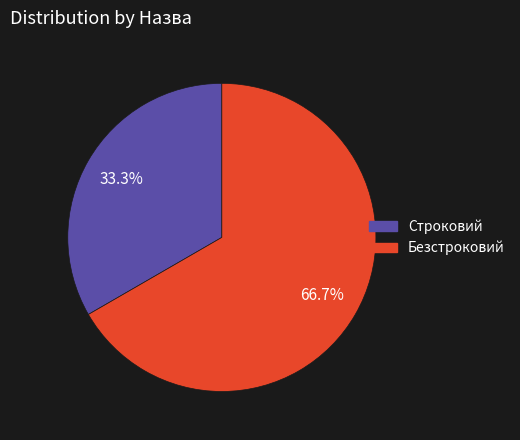

To the nearest percent, what is the combined percentage of Строковий and Безстроковий?

100%